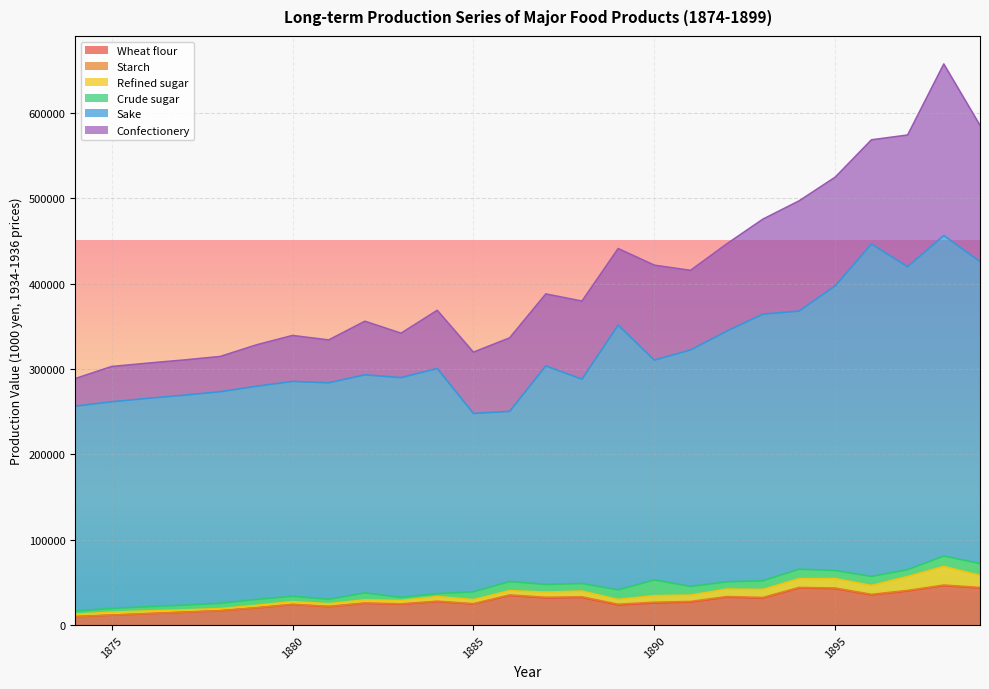

True or false: Refined sugar and Starch cross at least once.

False